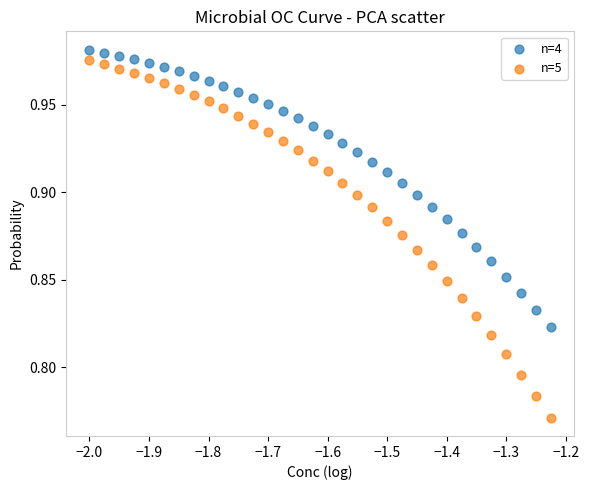

Which series has the largest Y range (max minus min)?

n=5